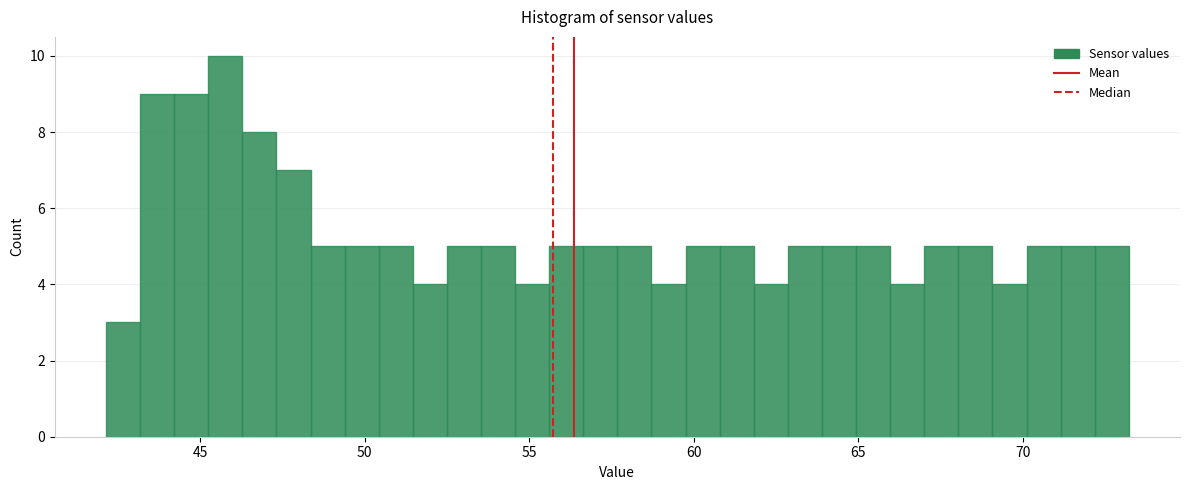

Read against the x-axis, roughly where is the centre of the tallest bar?

46.0